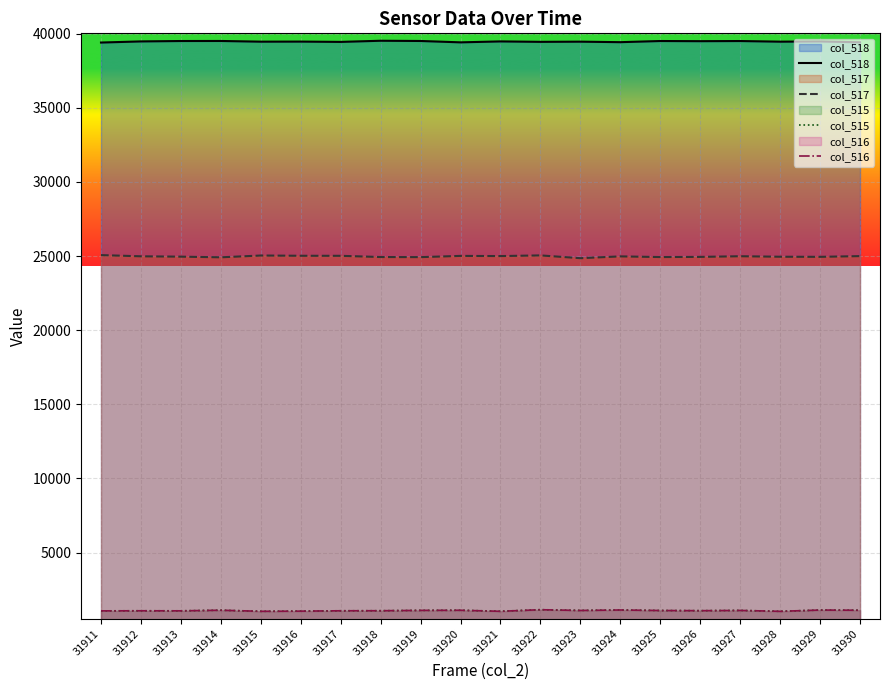

Which category has the highest value across all series?

31918